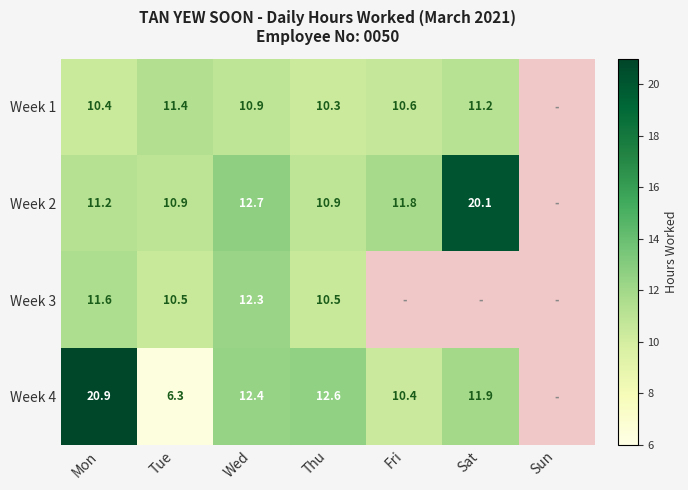

Rank the series at Wed from highest to lowest value.

Week 2, Week 4, Week 3, Week 1